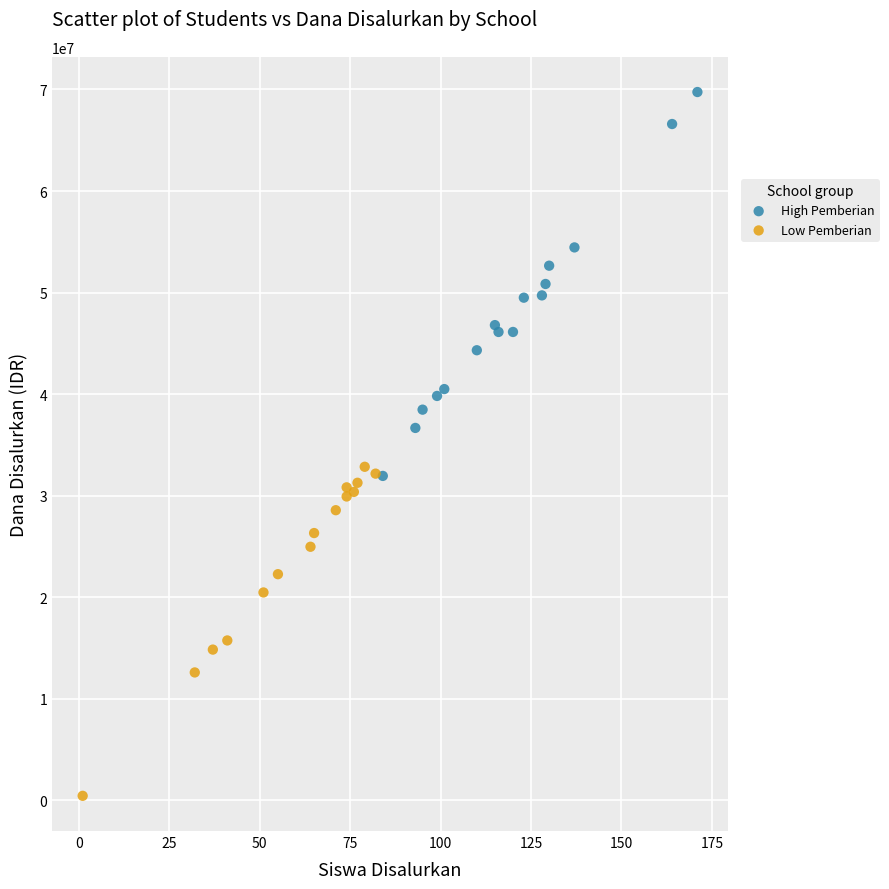

Which series has the largest Y range (max minus min)?

High Pemberian